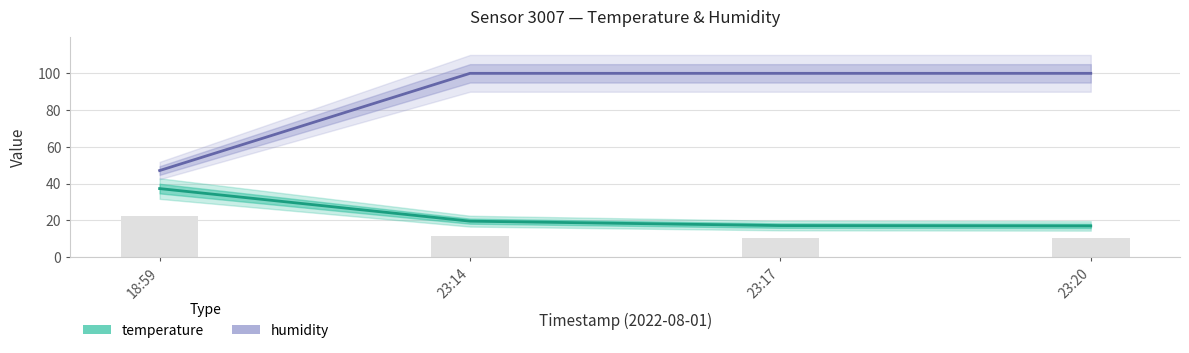

How many distinct data groups are displayed?

2